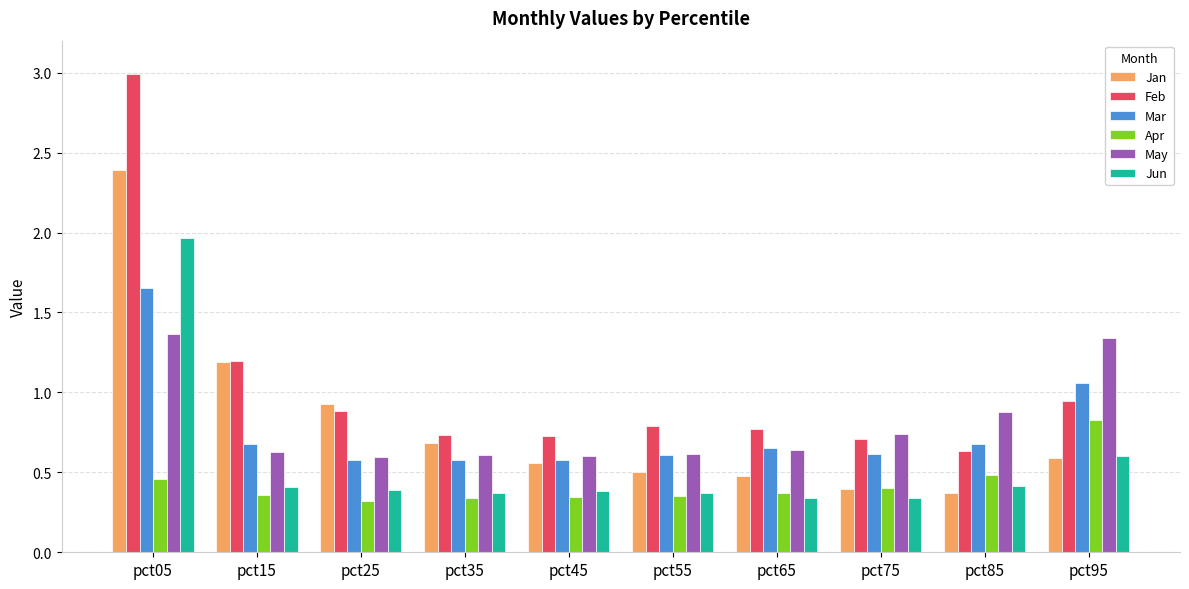

What is the sum of all Mar values?

7.7